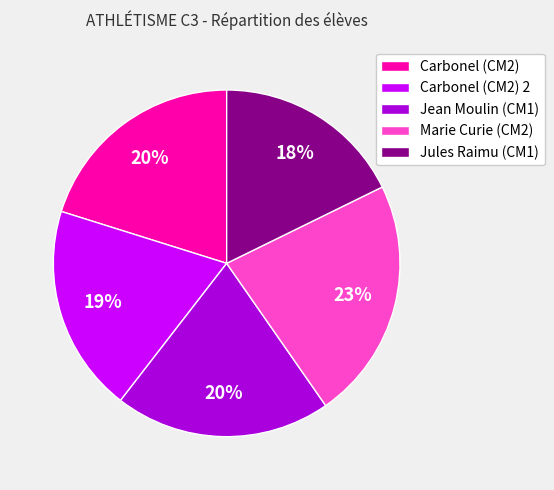

Combined, do Carbonel (CM2) 2 and Carbonel (CM2) account for over 50%?

No